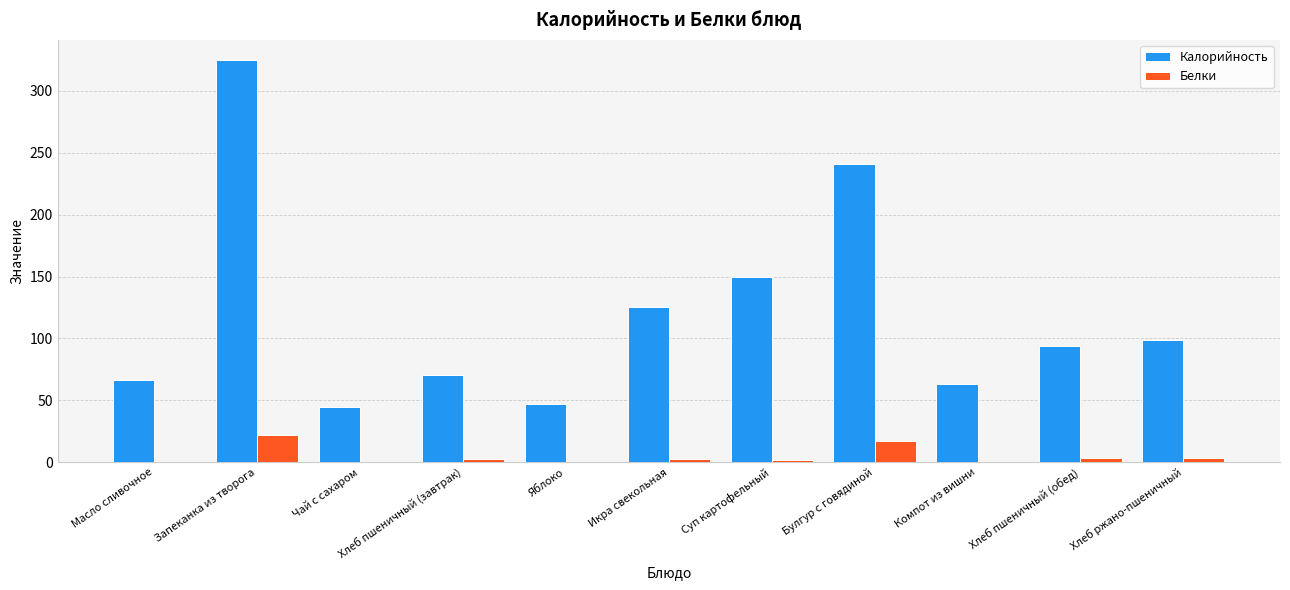

What is the difference between the Белки values at Чай с сахаром and Икра свекольная?

2.8